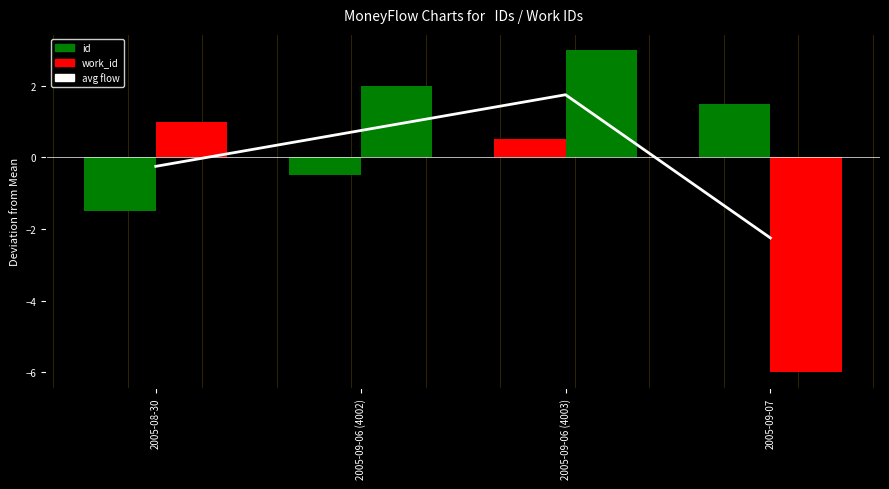

Read the work_id value at 2005-09-06 (4002).

2.0